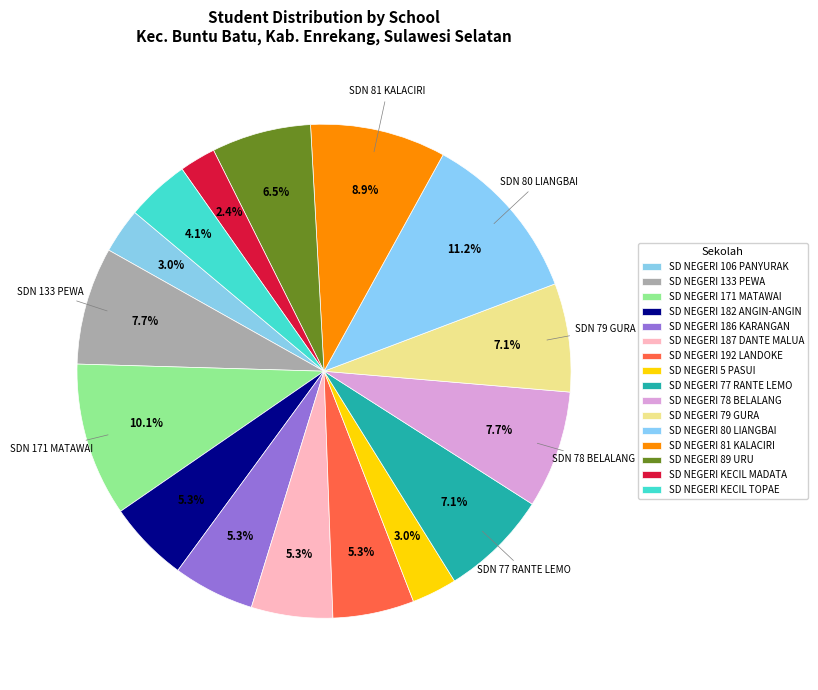

The SD NEGERI 192 LANDOKE slice represents 1% of the pie. True or false?

False